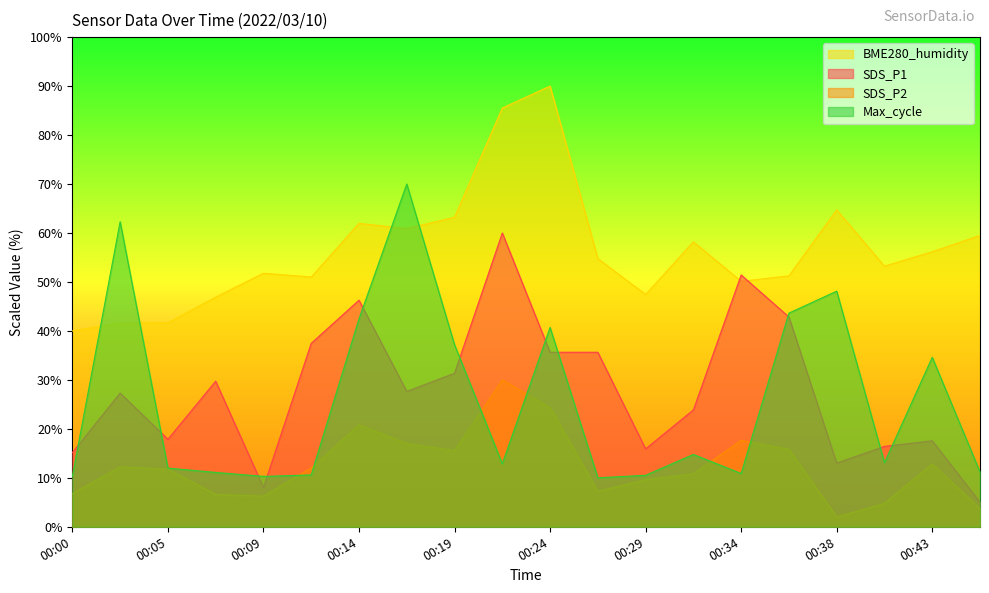

Where is the first local minimum for Max_cycle_scaled?

00:09